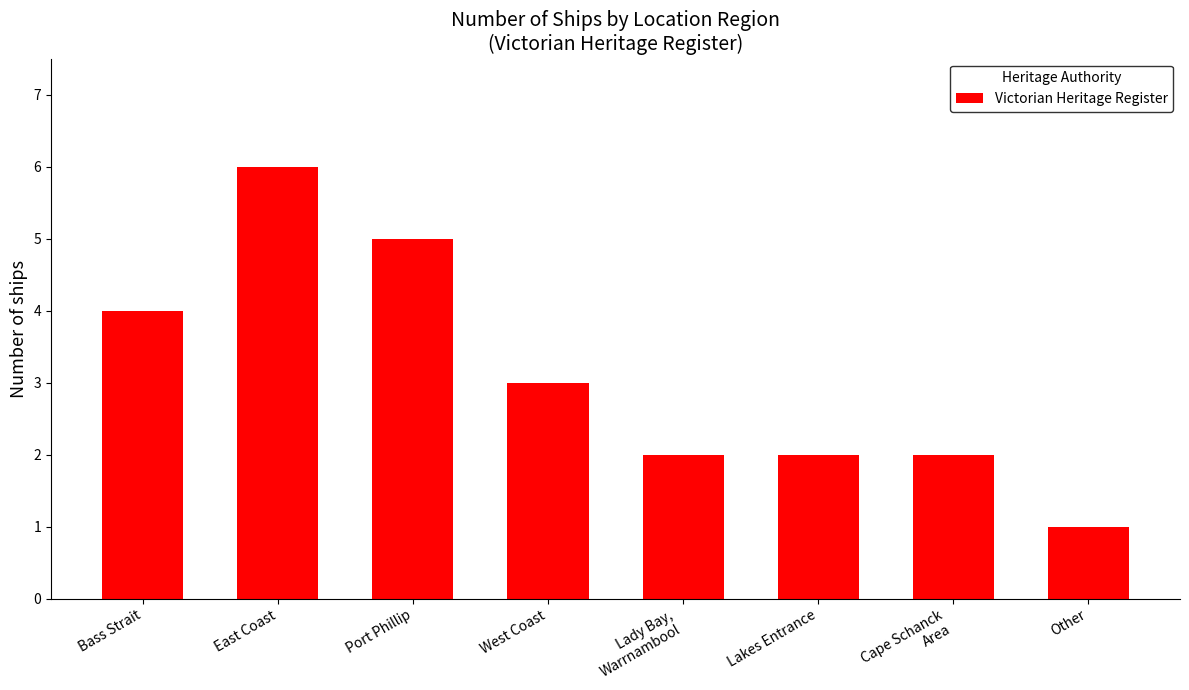

At which category does the chart reach its peak across all series?

East Coast